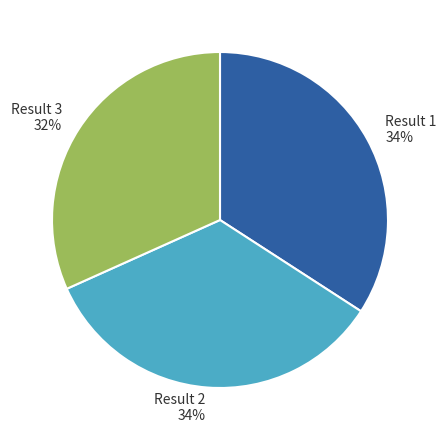

To the nearest percent, what is the combined percentage of Result 2 and Result 3?

66%